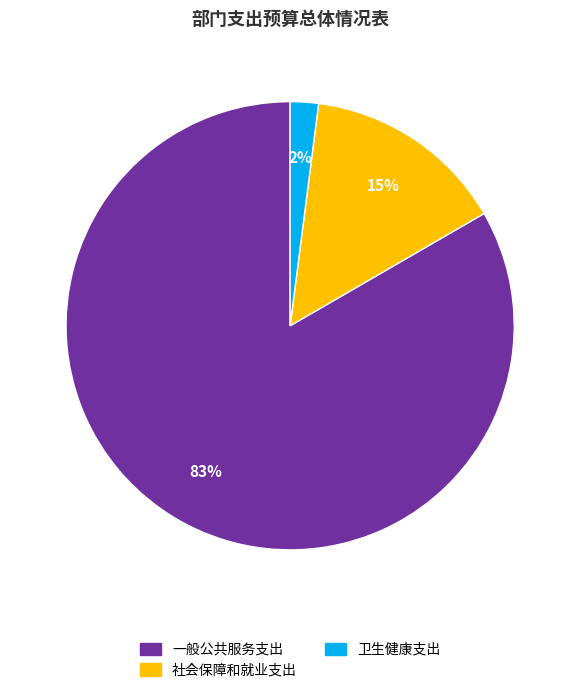

To the nearest percent, what is the difference between the 社会保障和就业支出 and 卫生健康支出 slice percentages?

13%